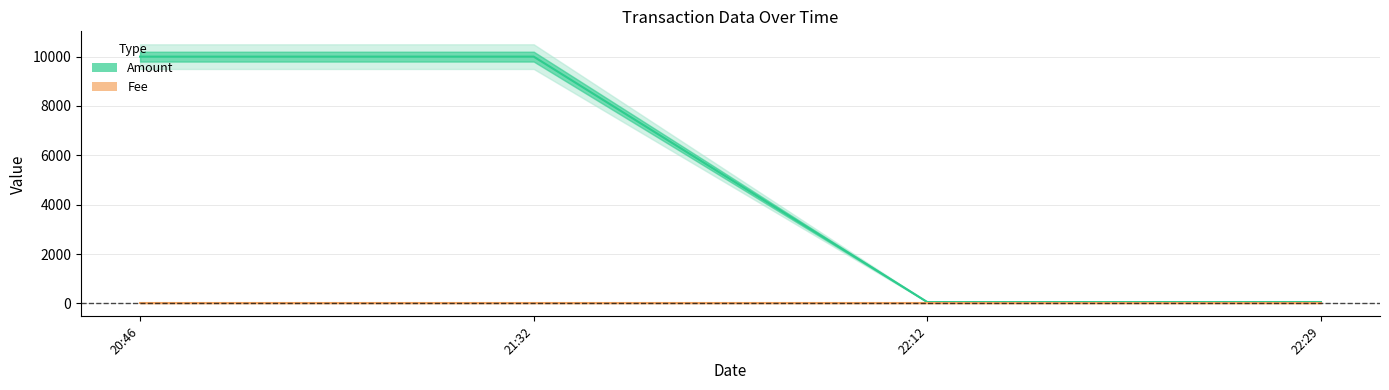

True or false: Amount and Fee intersect in this chart.

False